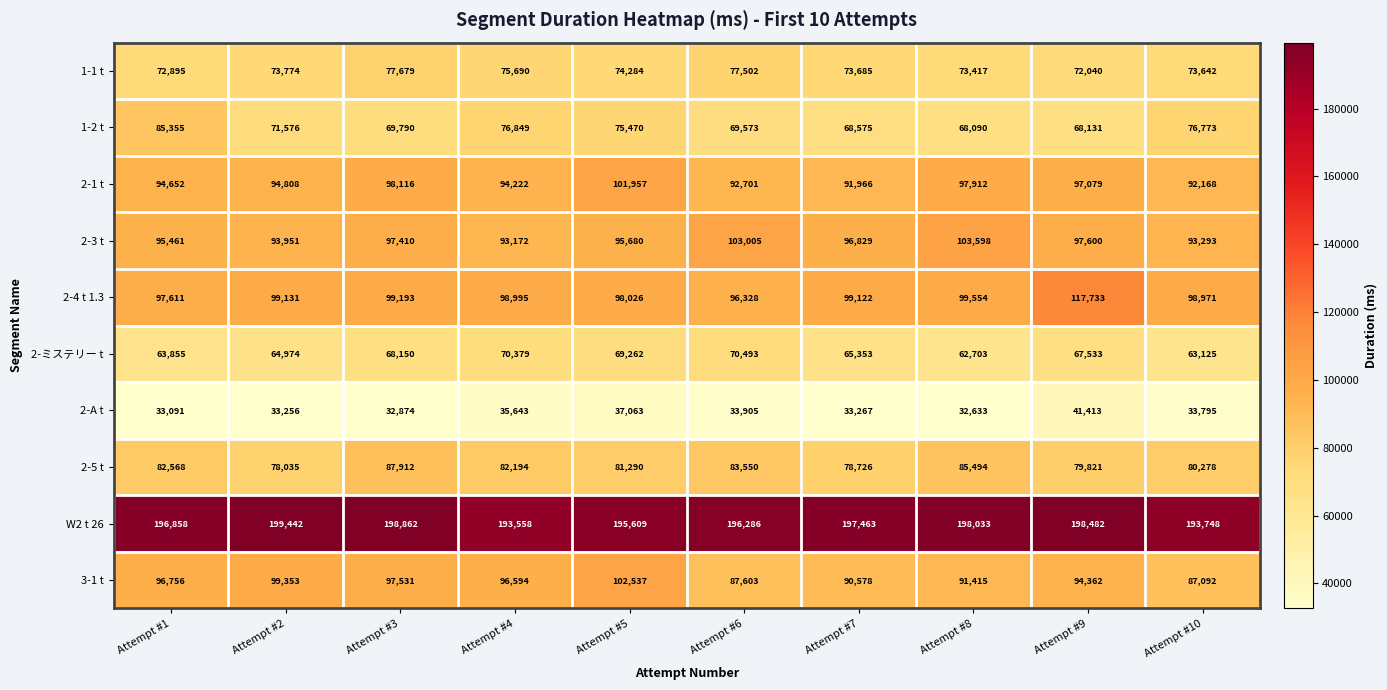

At how many categories does at least one series exceed 106211?

10